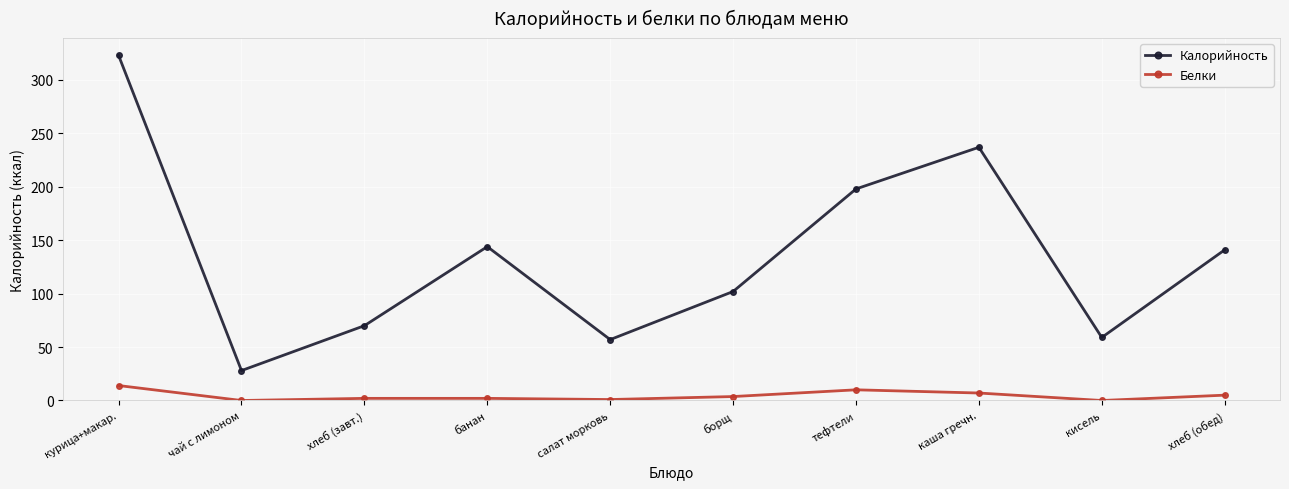

Rank the series by their average value, from lowest to highest.

Белки, Калорийность